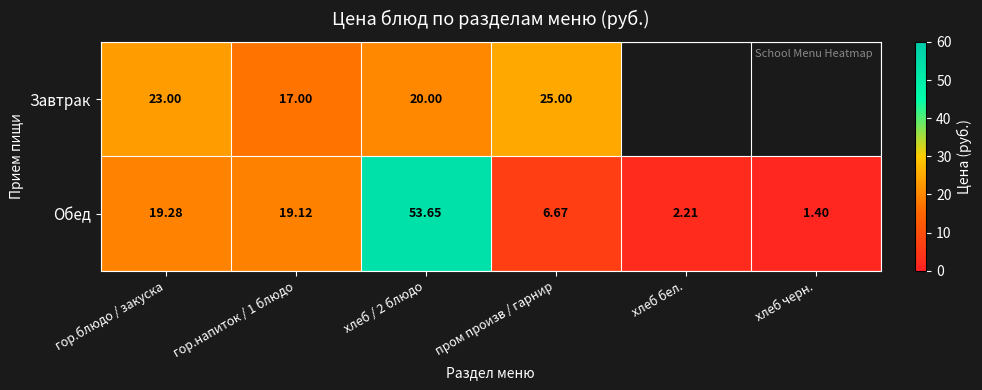

Between гор.напиток / 1 блюдо and хлеб / 2 блюдо, which series saw the biggest shift?

Обед